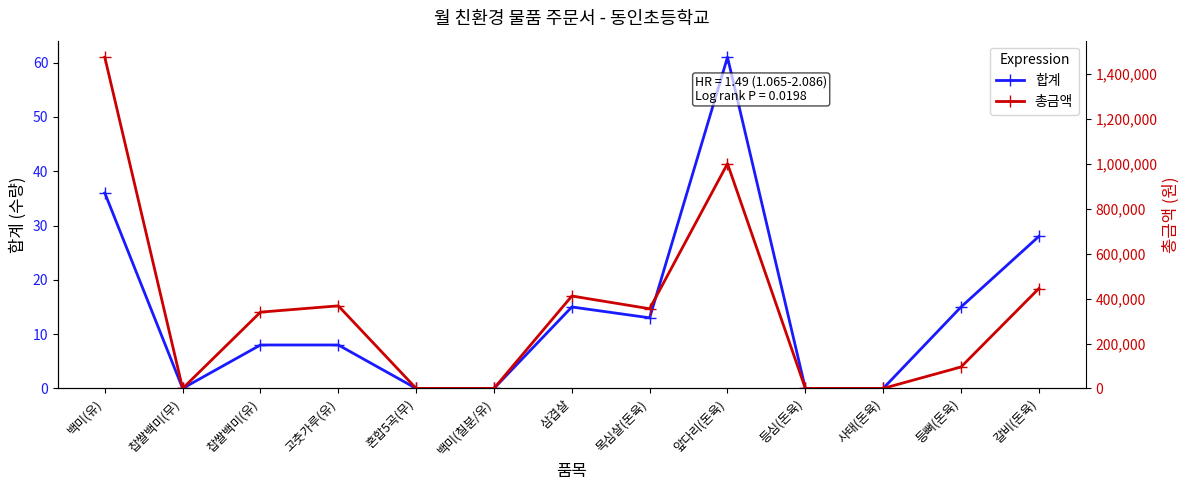

Reading right to left, what are all the values shown in this chart?

합계: 갈비(돈육)=28	등뼈(돈육)=15	사태(돈육)=0	등심(돈육)=0	앞다리(돈육)=61	목심살(돈육)=13	삼겹살=15	백미(칠분/유)=0	혼합5곡(무)=0	고춧가루(유)=8	찹쌀백미(유)=8	찹쌀백미(무)=0	백미(유)=36
총금액: 갈비(돈육)=445200	등뼈(돈육)=95550	사태(돈육)=0	등심(돈육)=0	앞다리(돈육)=1001620	목심살(돈육)=355030	삼겹살=411750	백미(칠분/유)=0	혼합5곡(무)=0	고춧가루(유)=368000	찹쌀백미(유)=340000	찹쌀백미(무)=0	백미(유)=1476000